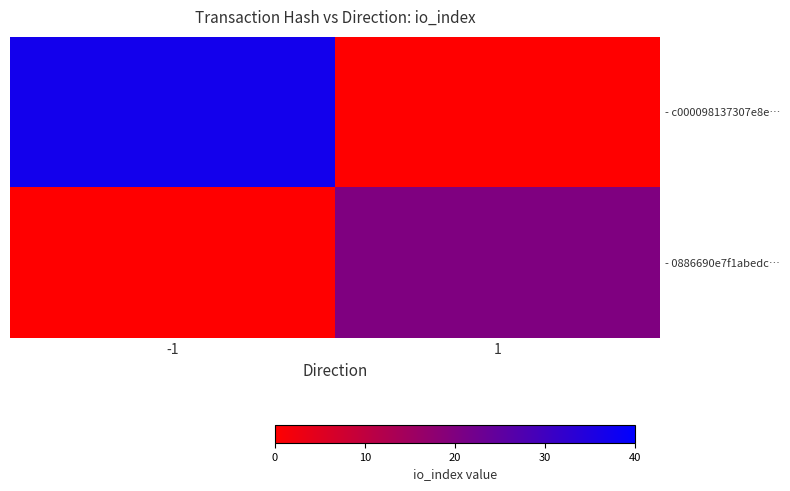

Reading left to right, extract all data points from this chart.

- c000098137307e8e…: -1=37	1=0
- 0886690e7f1abedc…: -1=0	1=20